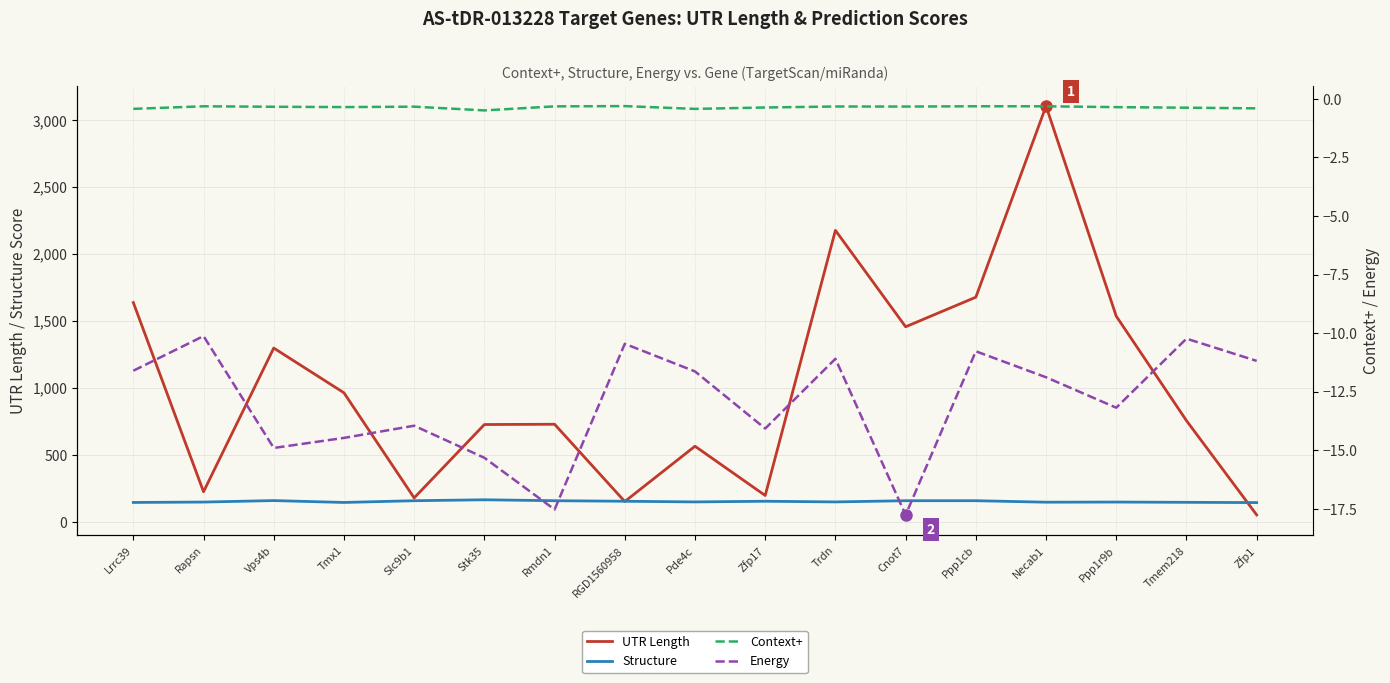

Which series has the widest spread of values?

UTR Length